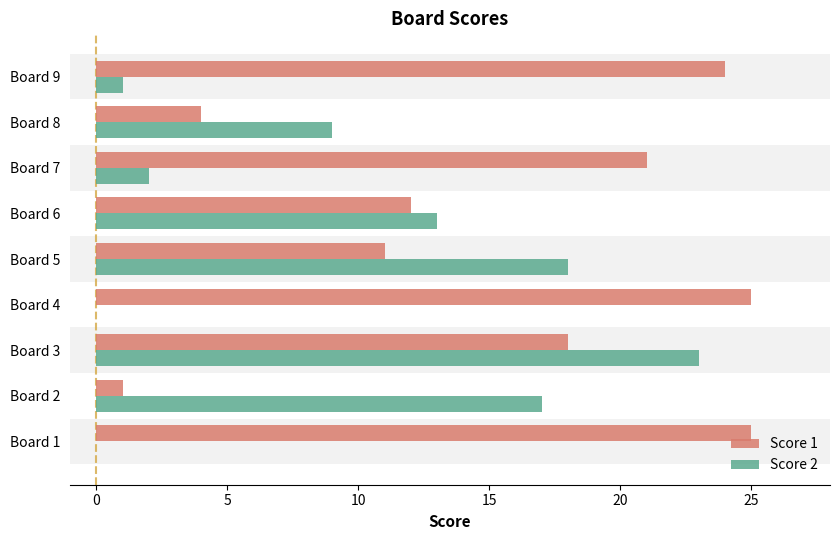

Which series has the largest total across all categories?

Score 1